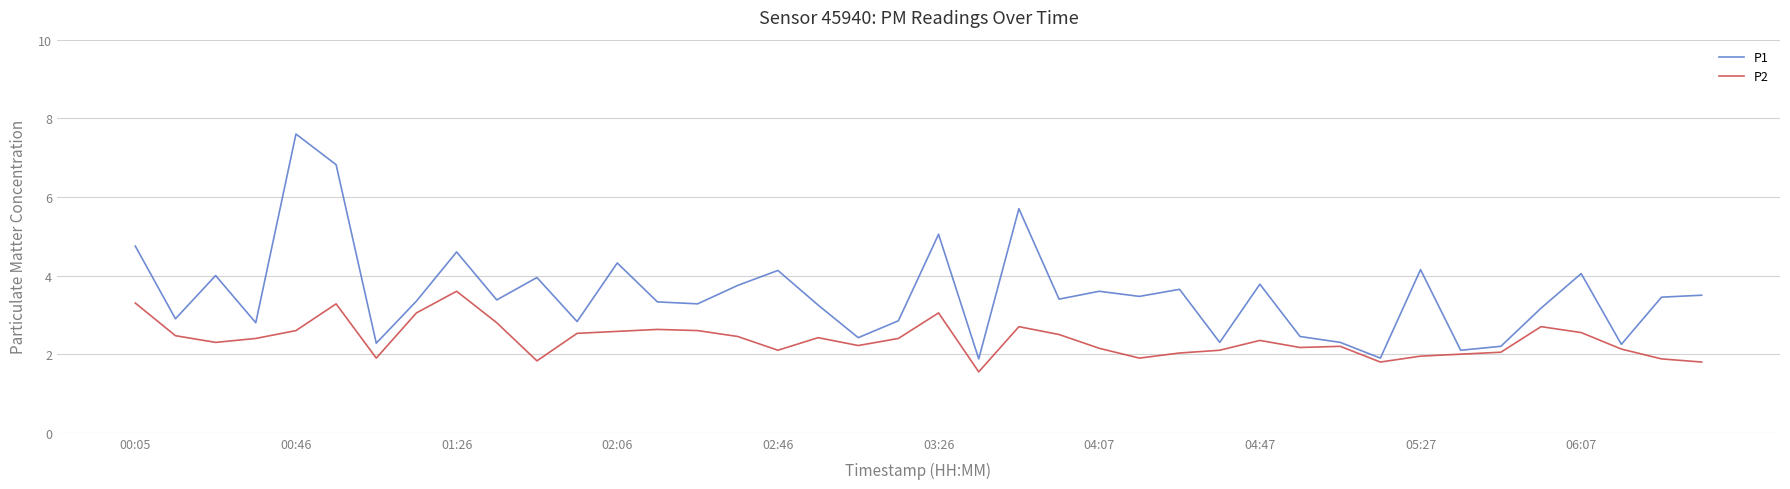

How many interior local valleys does the P1 series have?

14